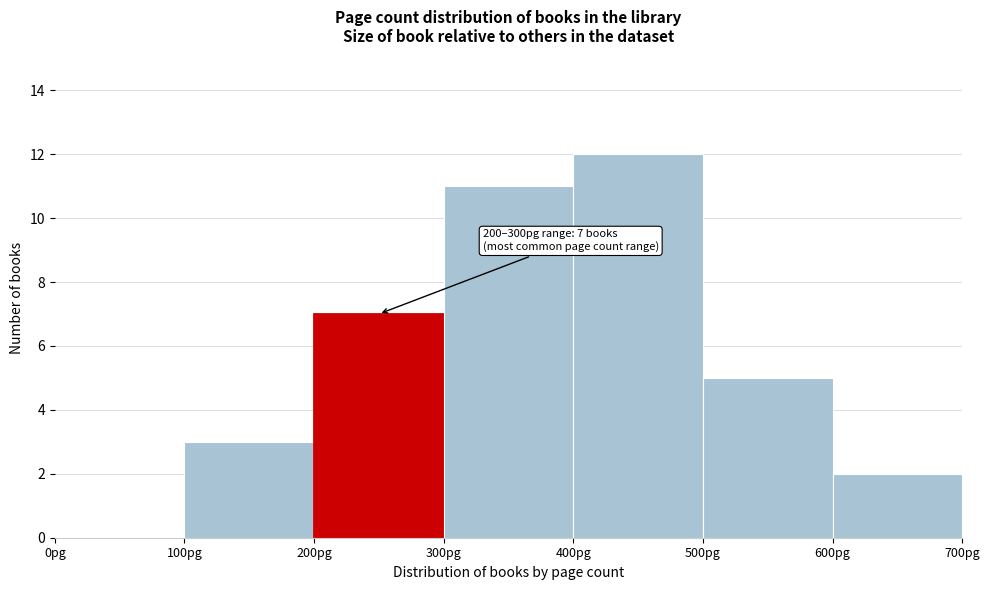

Which range on the x-axis has the tallest bar?

400 to 500